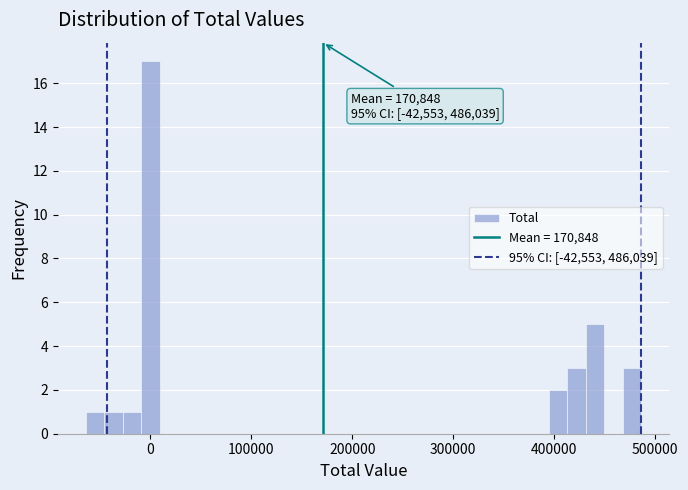

Around what value on the x-axis is the tallest bar? Give the approximate position of its centre, as read against the axis.

0